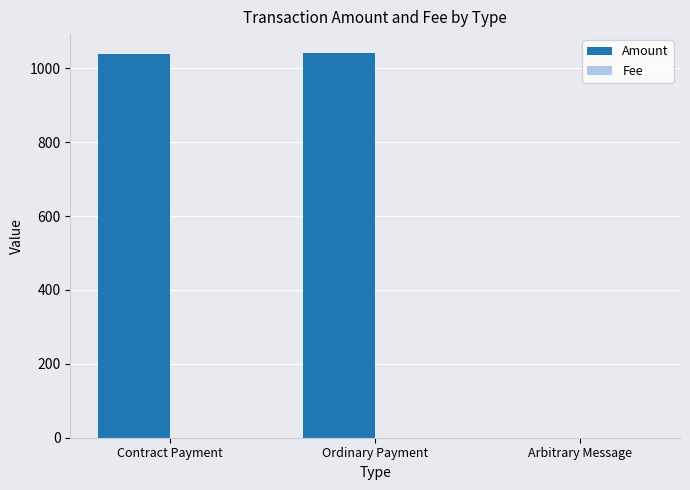

What is the total value across all series at Contract Payment?

1040.1